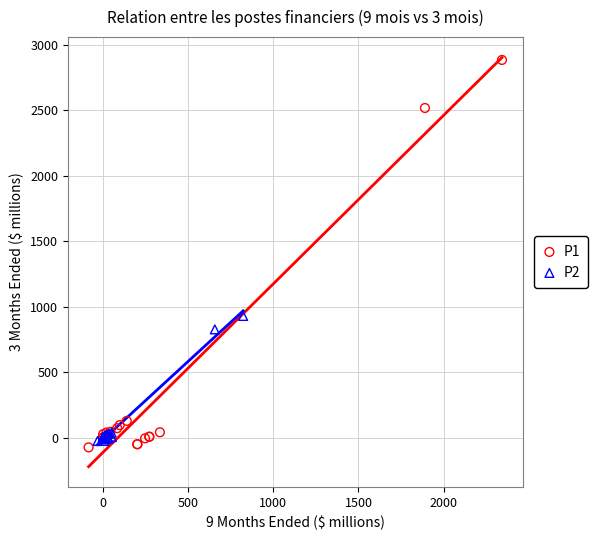

Which series has the largest Y range (max minus min)?

P1